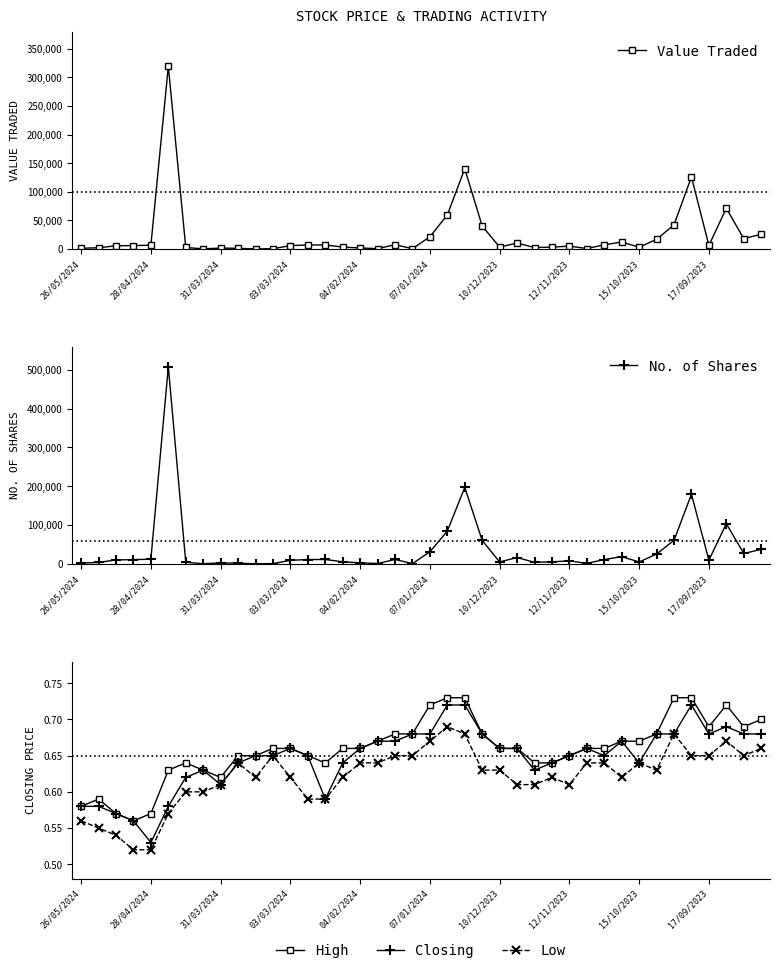

Is the value of Low at 31/03/2024 greater than the value of High at 12/11/2023?

No